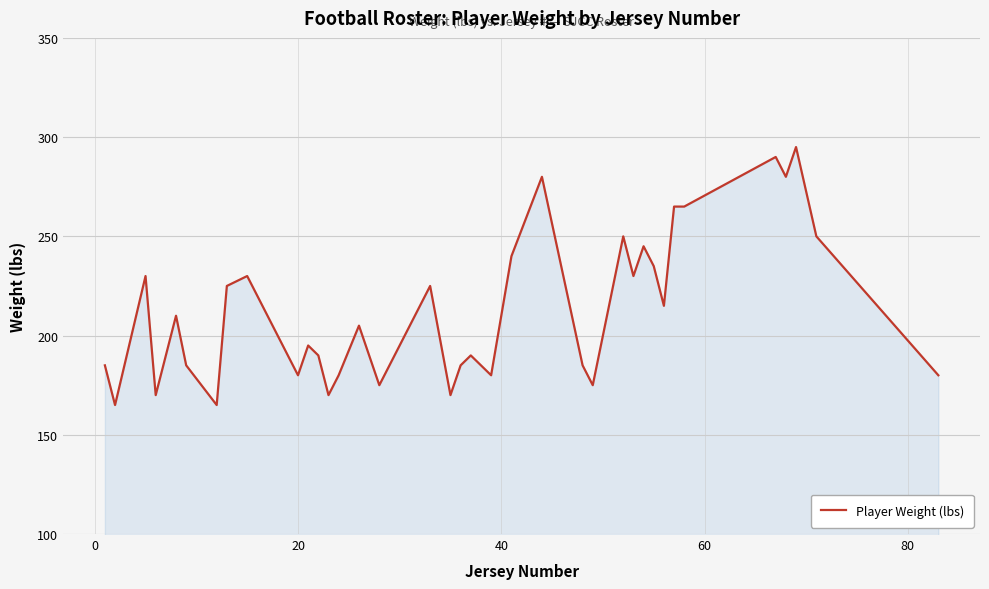

What is the maximum value shown in the chart?

295